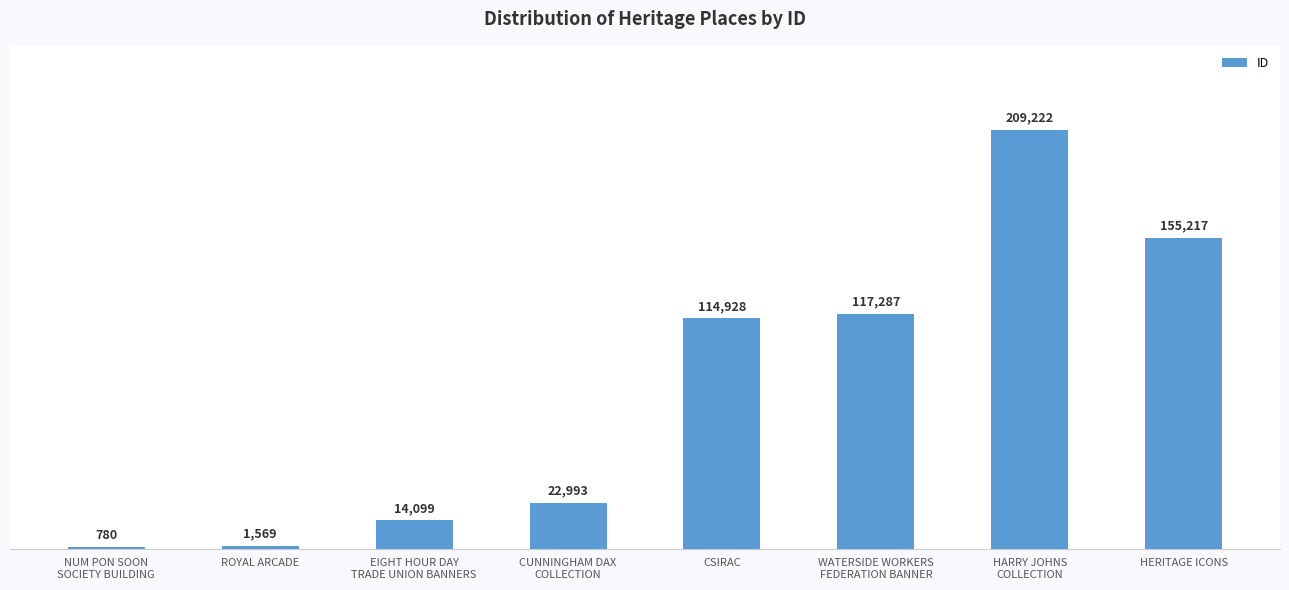

How many values are below 114928?

4